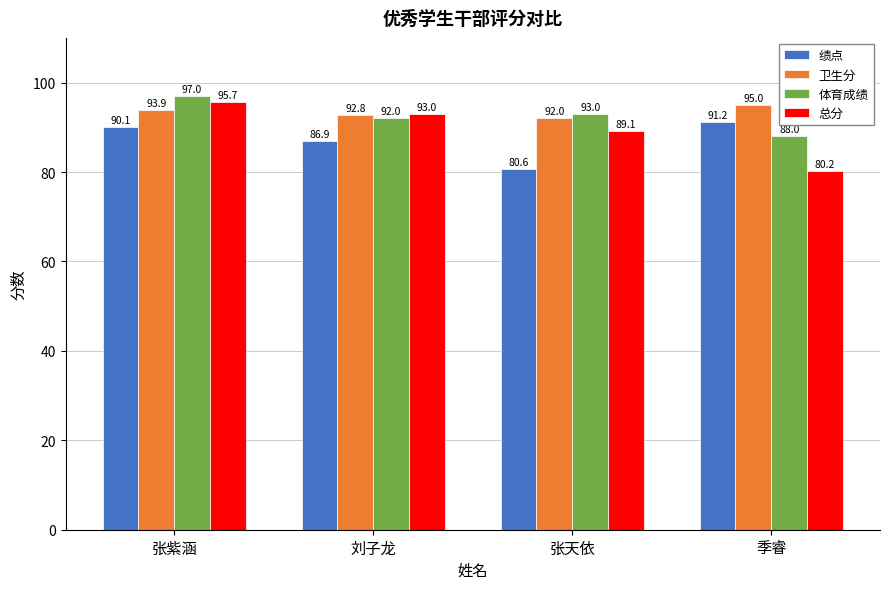

Which series has the widest spread of values?

总分